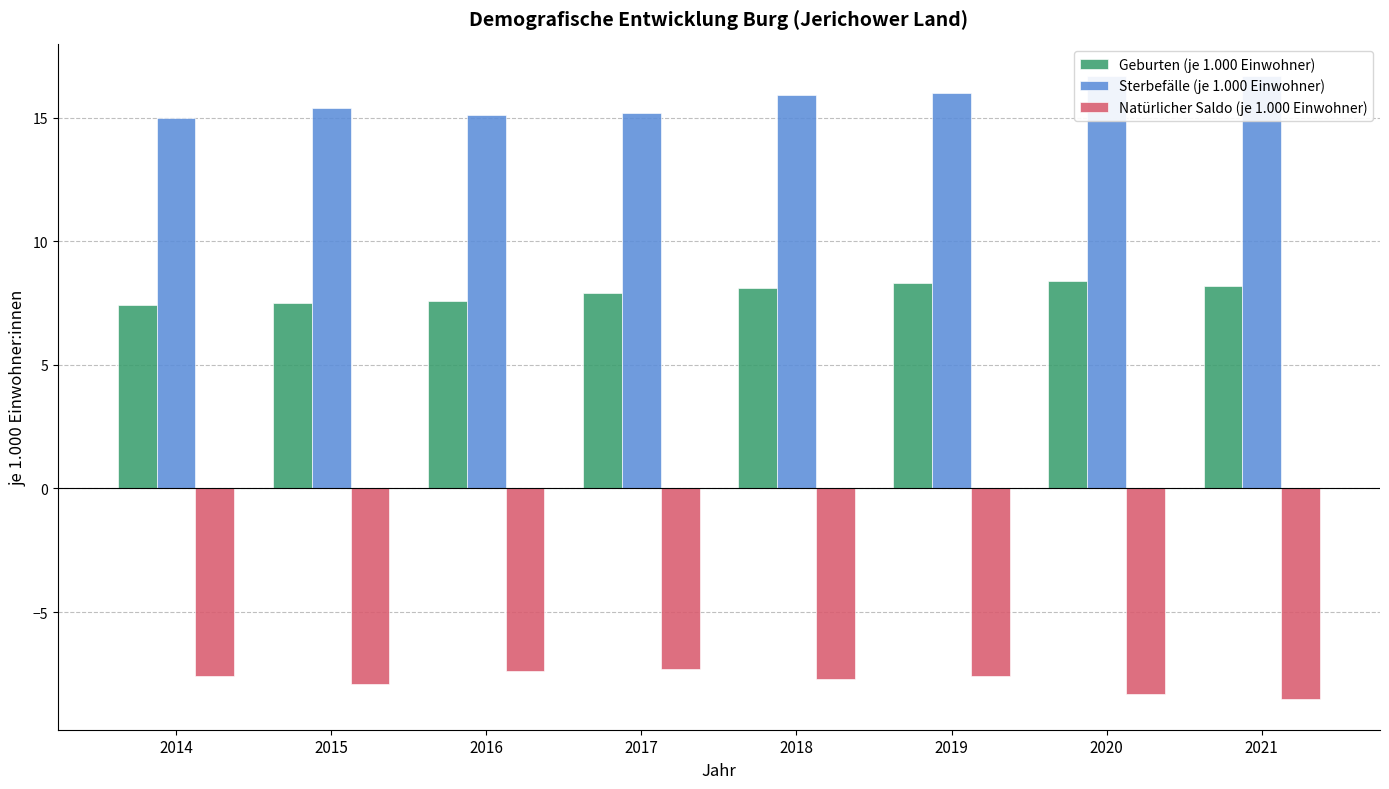

Rank the series by their average value, from highest to lowest.

Sterbefälle (je 1.000 Einwohner), Geburten (je 1.000 Einwohner), Natürlicher Saldo (je 1.000 Einwohner)